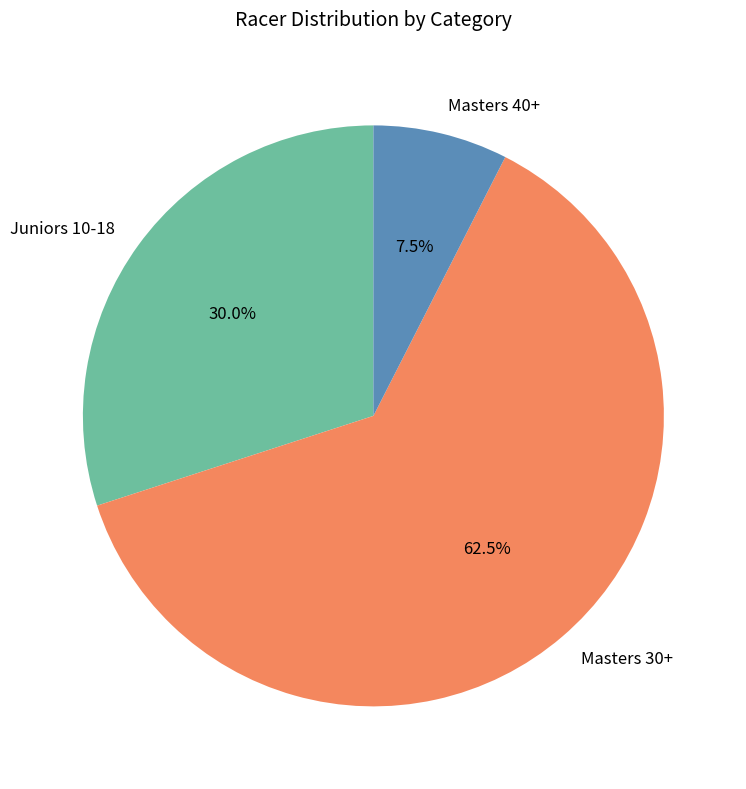

Which slice is the smallest?

Masters 40+